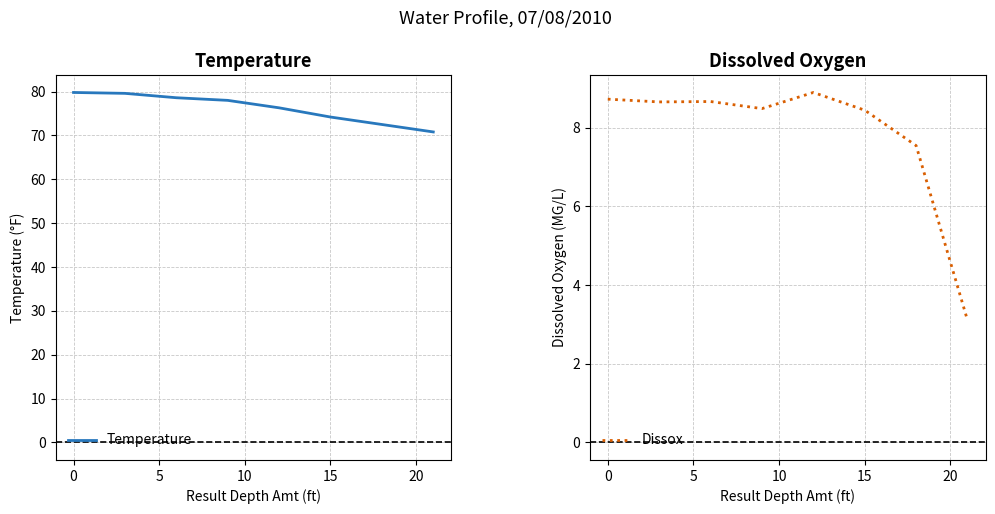

The value of Temperature at 15 is 111.4. True or false?

False